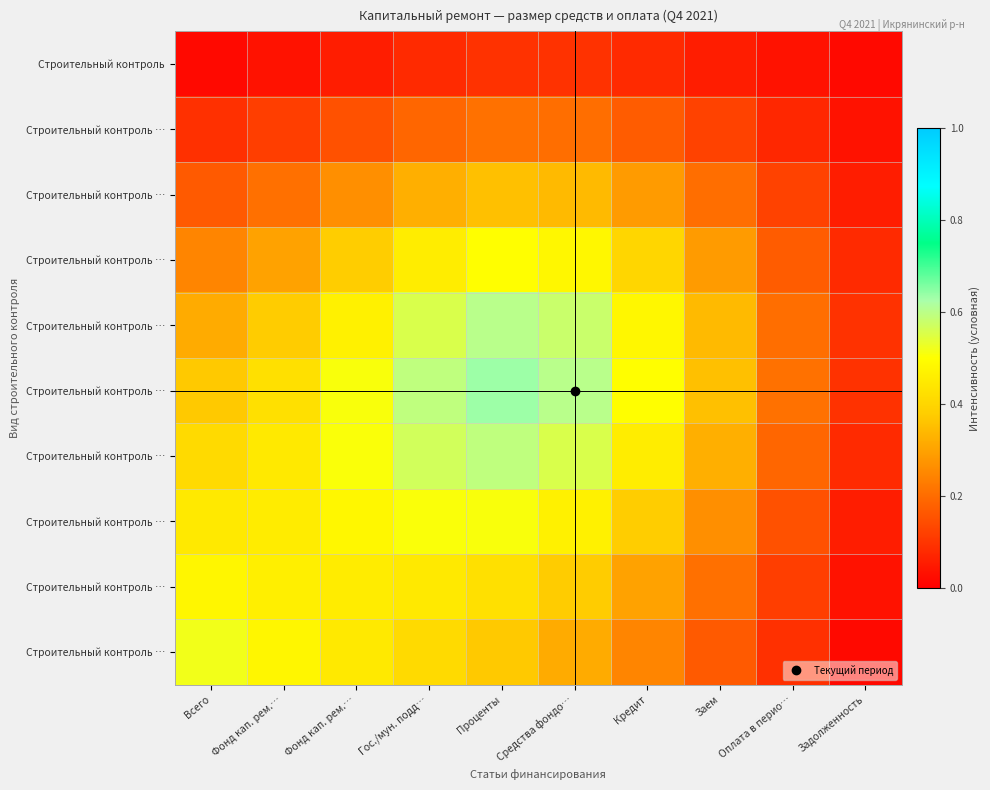

What is the total value across all series at Кредит?

3.3